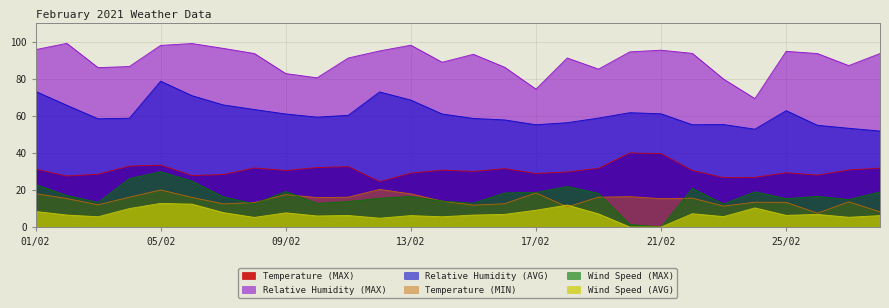

At which label does Relative Humidity (AVG) first exceed 60?

01/02